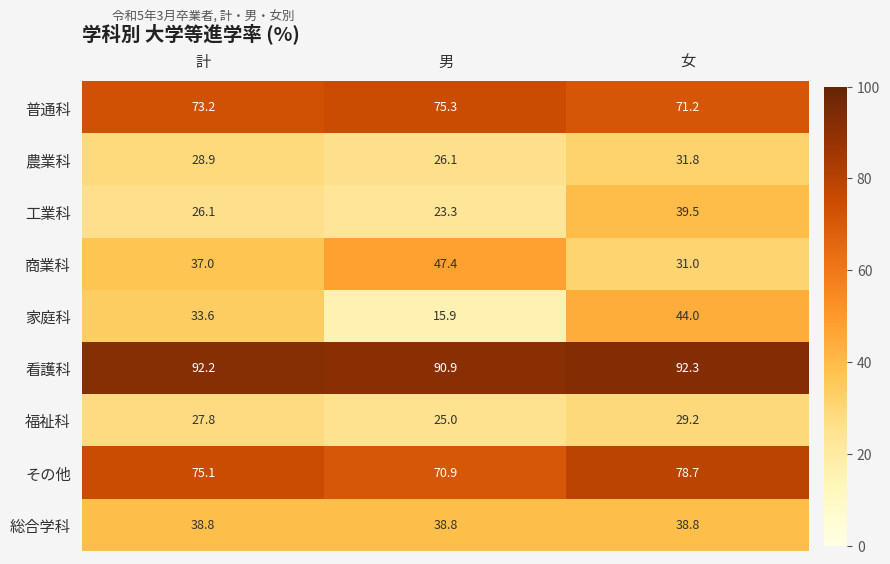

The value of 商業科 at 計 is 48.2. True or false?

False